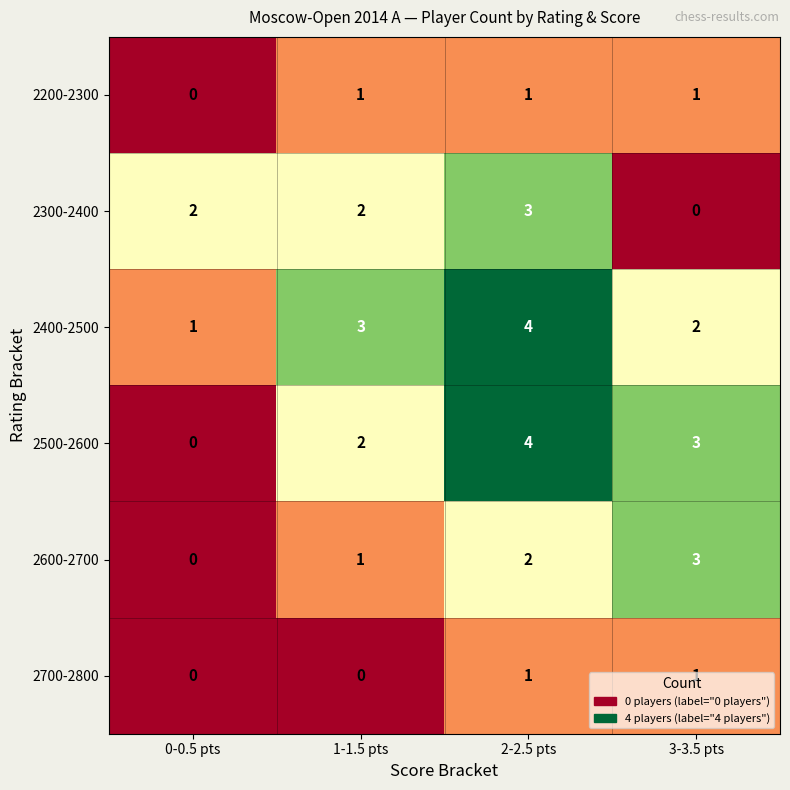

What is the greatest value displayed?

4